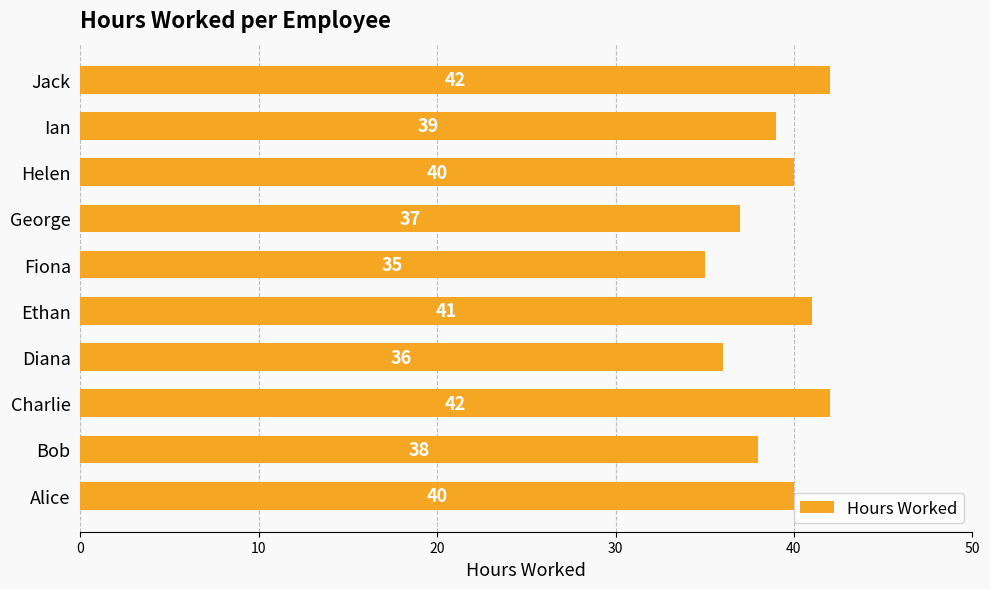

Which label corresponds to the smallest value in the chart?

Fiona